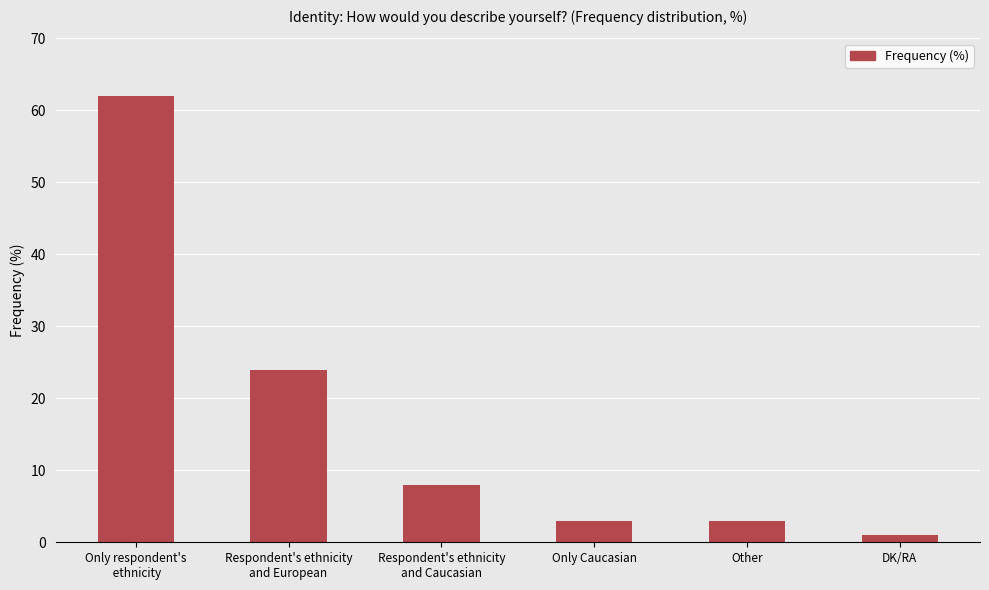

What is the label of the 4th bar from the left?

Only Caucasian